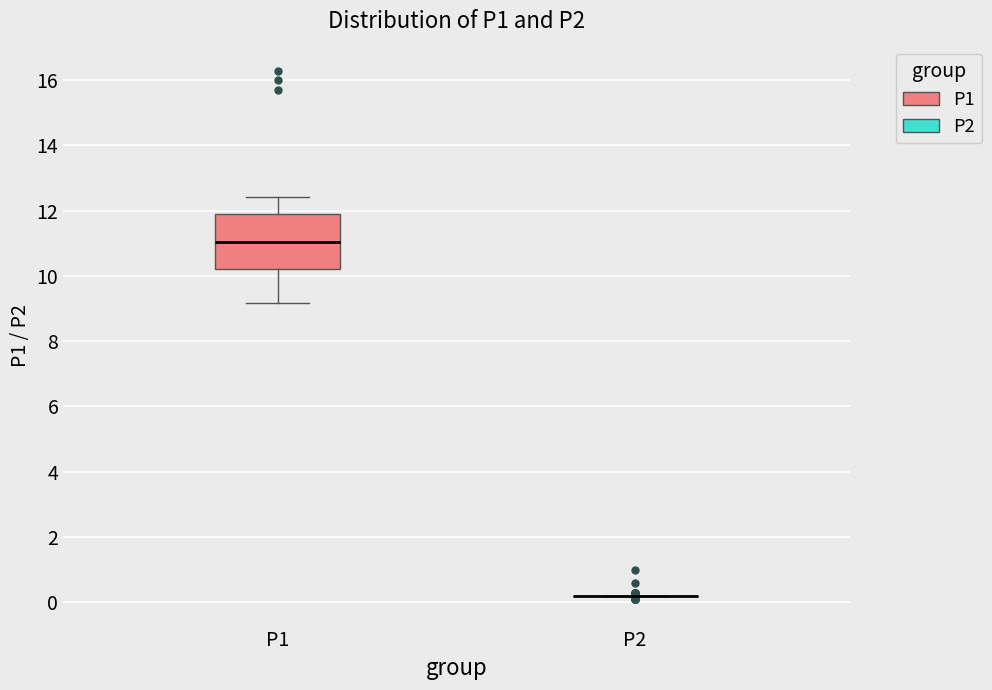

Reading left to right, transcribe this box plot: for each box, give where its median line is, the range the box spans, and where its two whiskers end, as read against the y-axis. The values are not printed on the chart, so give them approximately, as read against the axis.

P1: median 11.0, box 10.2 to 12.0, whiskers 9.2 to 12.4
P2: box collapsed to a line at 0.2, whiskers 0.2 to 0.2